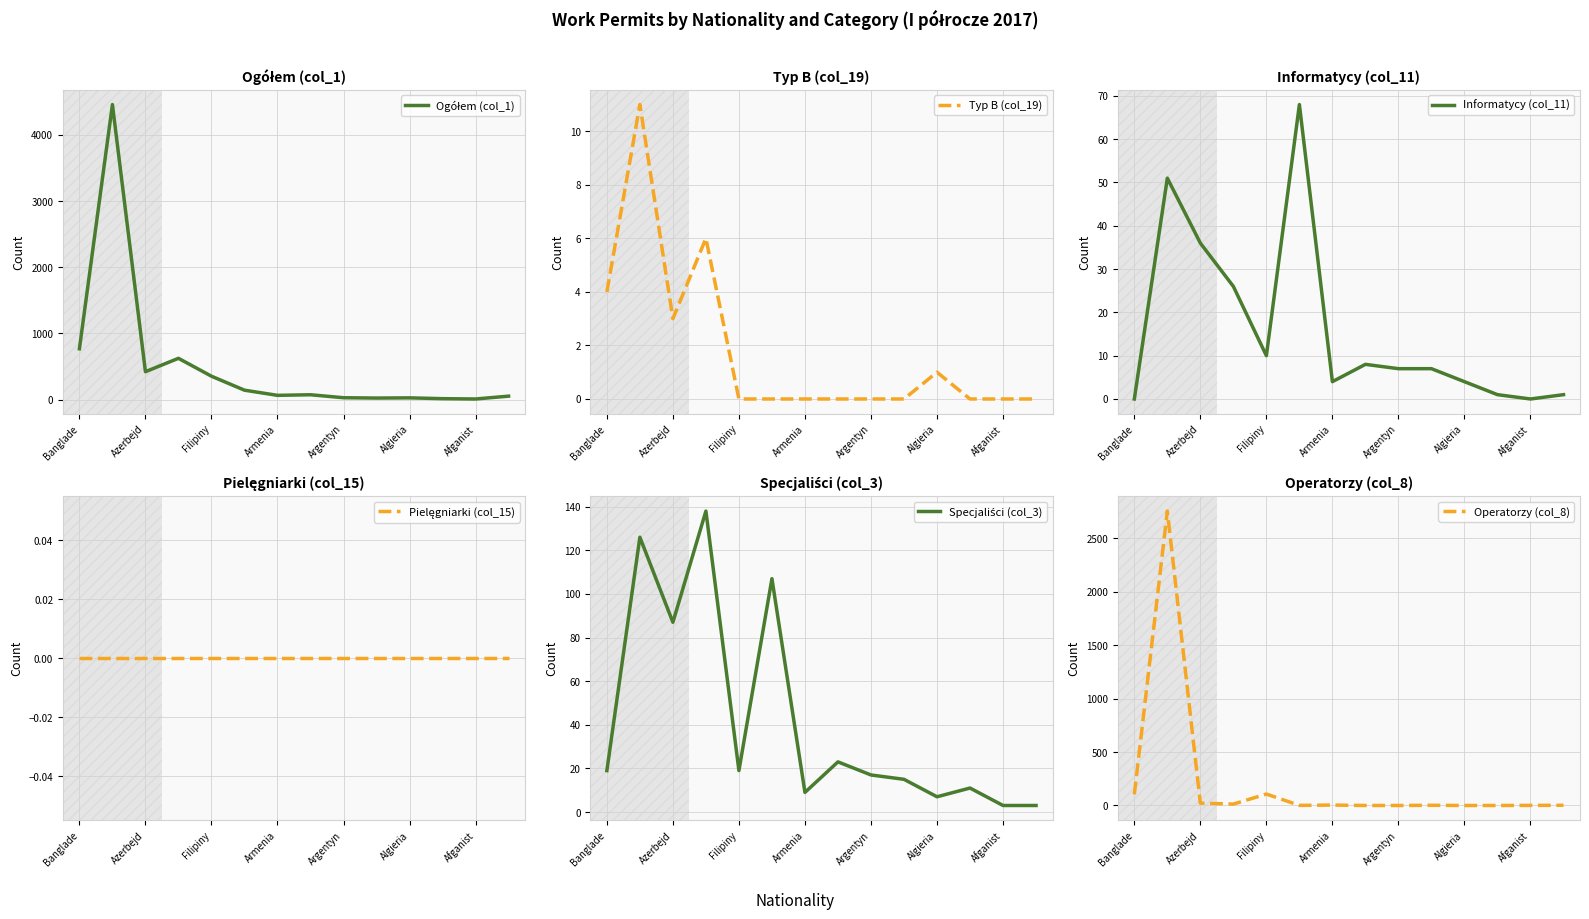

Reading right to left, transcribe all the data shown in this chart.

Ogółem (col_1): 54	11	16	28	25	30	75	66	144	355	625	423	4456	769
Typ B (col_19): 0	0	0	1	0	0	0	0	0	0	6	3	11	4
Informatycy (col_11): 1	0	1	4	7	7	8	4	68	10	26	36	51	0
Pielęgniarki (col_15): 0	0	0	0	0	0	0	0	0	0	0	0	0	0
Specjaliści (col_3): 3	3	11	7	15	17	23	9	107	19	138	87	126	19
Operatorzy (col_8): 2	1	0	0	2	0	0	4	1	107	13	22	2755	104